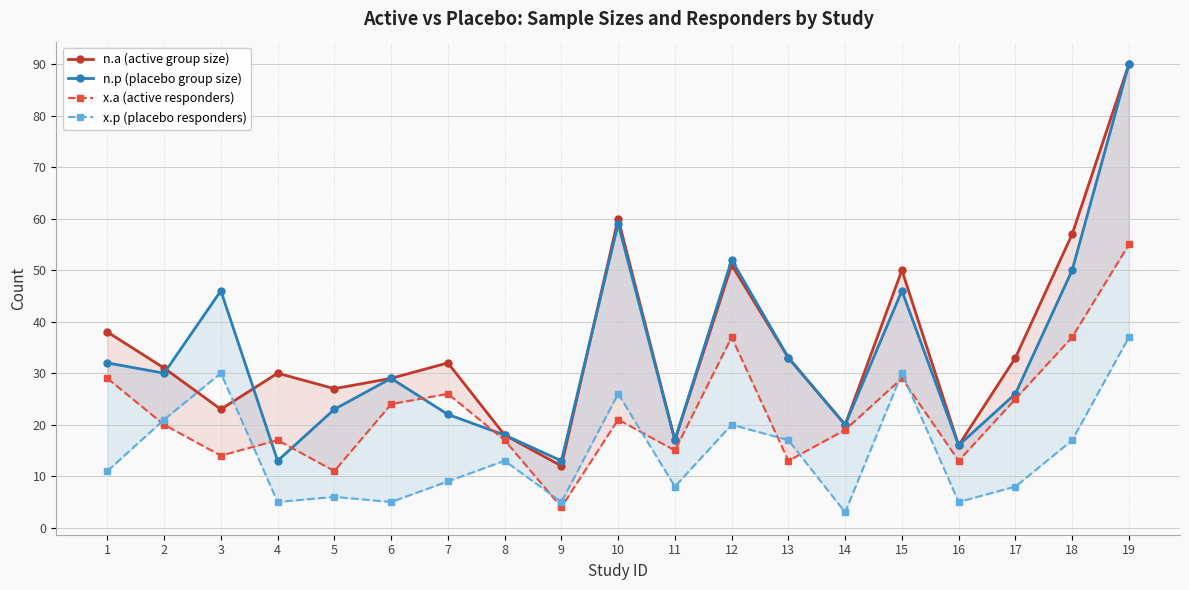

Rank the series by their maximum value, from lowest to highest.

x.p (placebo responders), x.a (active responders), n.a (active group size), n.p (placebo group size)